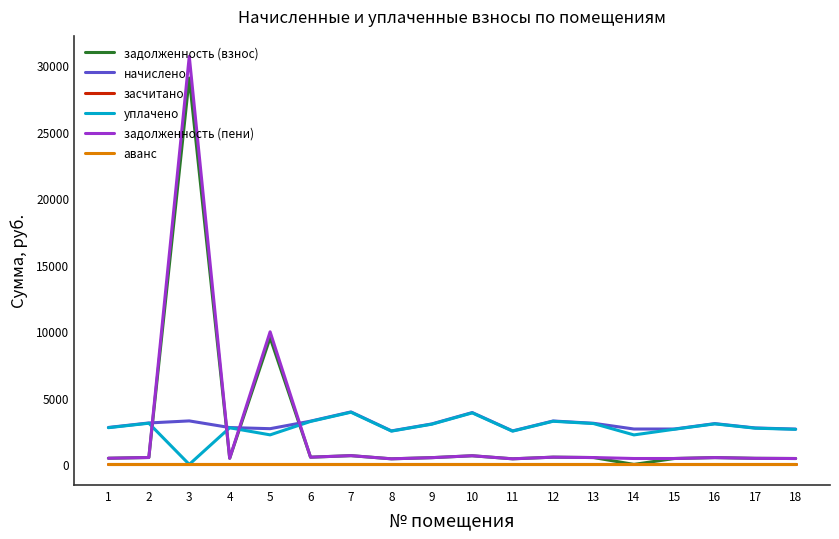

Reading right to left, extract all data points from this chart.

задолженность (взнос): 442.2	456.6	510.9	443.2	0.0	515.0	543.8	419.6	649.5	506.8	419.6	657.7	541.7	9517.5	461.7	29038.5	519.2	462.7
начислено: 2653.3	2739.4	3065.7	2659.4	2659.4	3090.3	3262.7	2517.8	3896.8	3041.0	2517.8	3946.0	3250.4	2684.0	2770.2	3268.9	3115.0	2776.4
засчитано: 0.0	0.0	0.0	0.0	0.0	0.0	0.0	0.0	0.0	0.0	0.0	0.0	0.0	0.0	0.0	0.0	0.0	0.0
уплачено: 2636.4	2722.1	3046.3	2642.5	2216.2	3070.7	3242.0	2501.8	3872.1	3021.8	2501.8	3921.0	3229.8	2219.7	2752.7	0.0	3095.2	2758.8
задолженность (пени): 442.2	456.6	510.9	443.2	443.2	515.0	543.8	419.6	649.5	506.8	419.6	657.7	541.7	9964.8	461.7	30672.9	519.2	462.7
аванс: 0.0	0.0	0.0	0.0	0.0	0.0	0.0	0.0	0.0	0.0	0.0	0.0	0.0	0.0	0.0	0.0	0.0	0.0